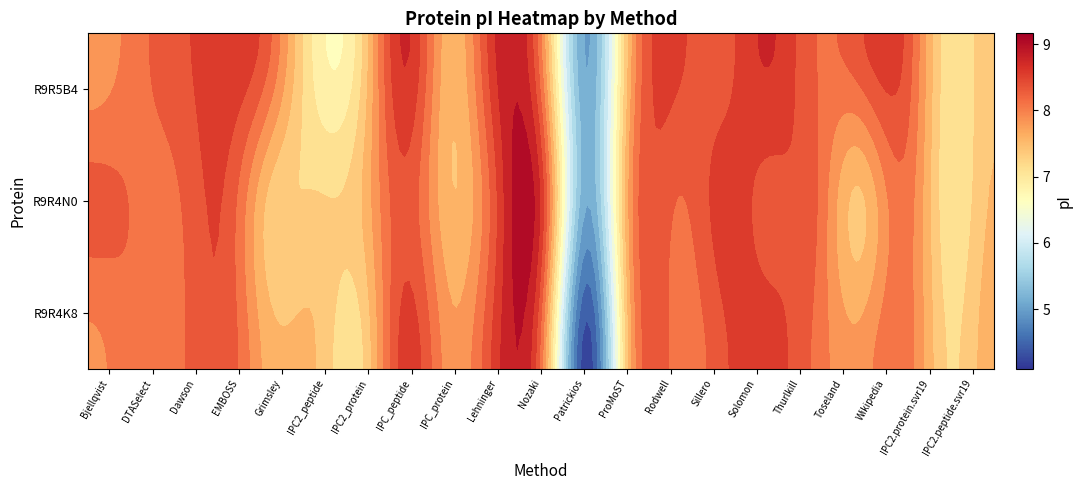

What is the spread (max minus min) of values at 18?

0.3